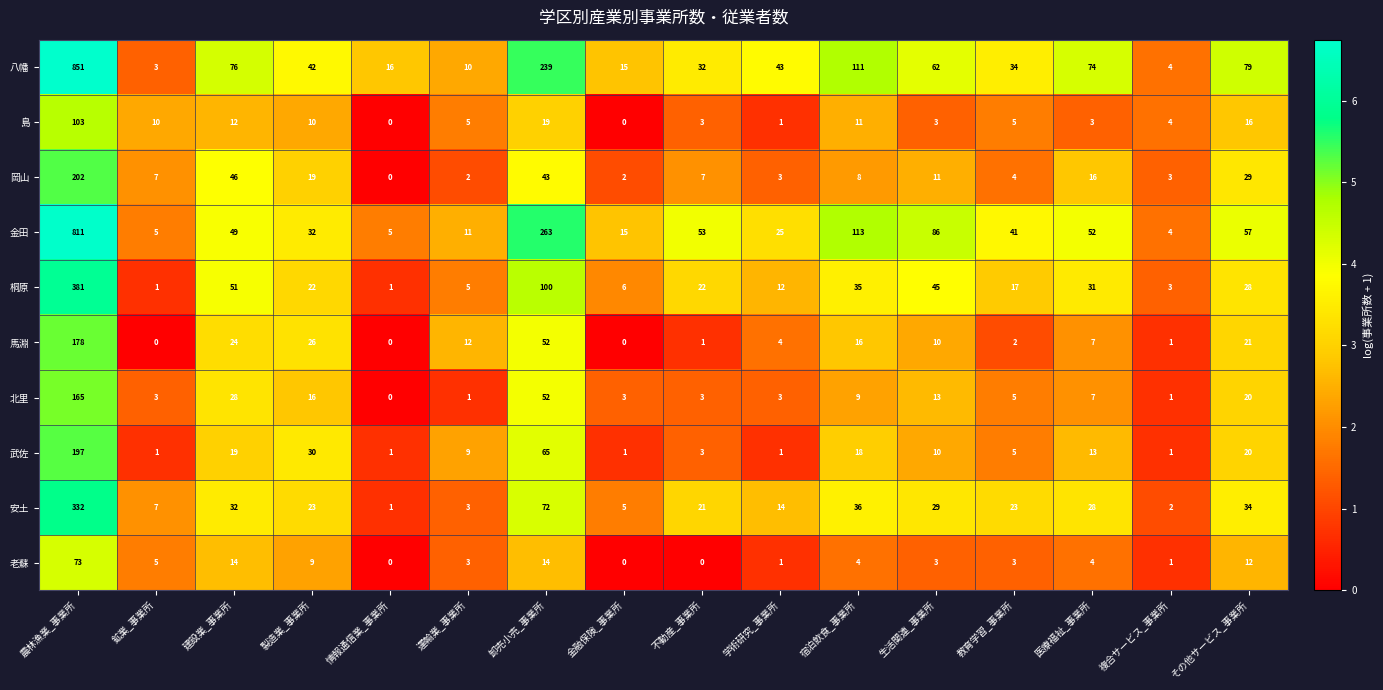

How many data points in 武佐 are less than 10?

8